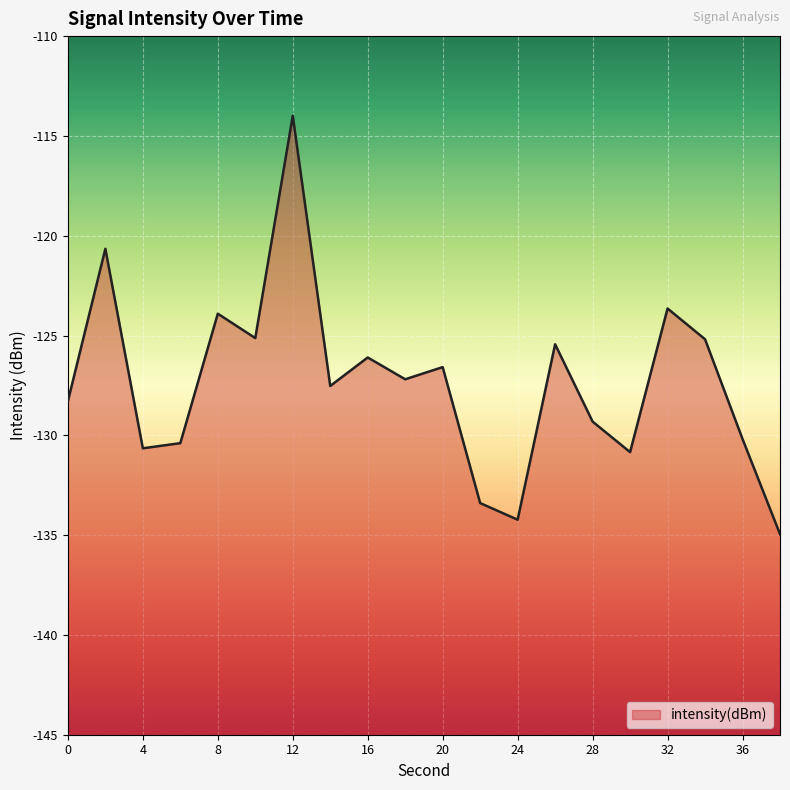

Which category has the highest value across all series?

12